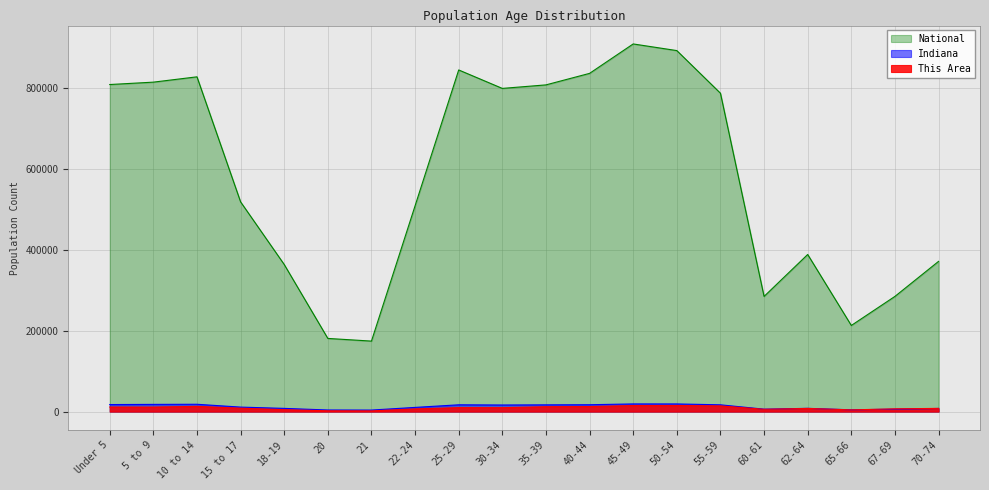

True or false: Indiana has a value of 7931.4 at 18-19.

True